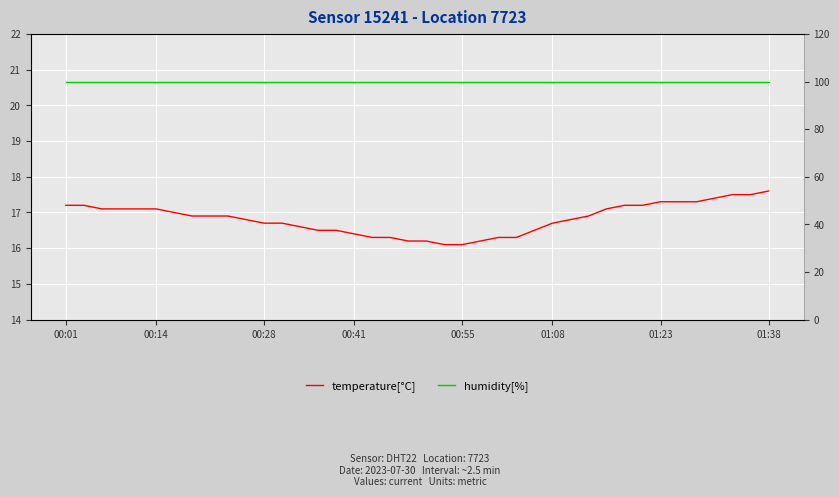

At how many categories does at least one series exceed 42?

40